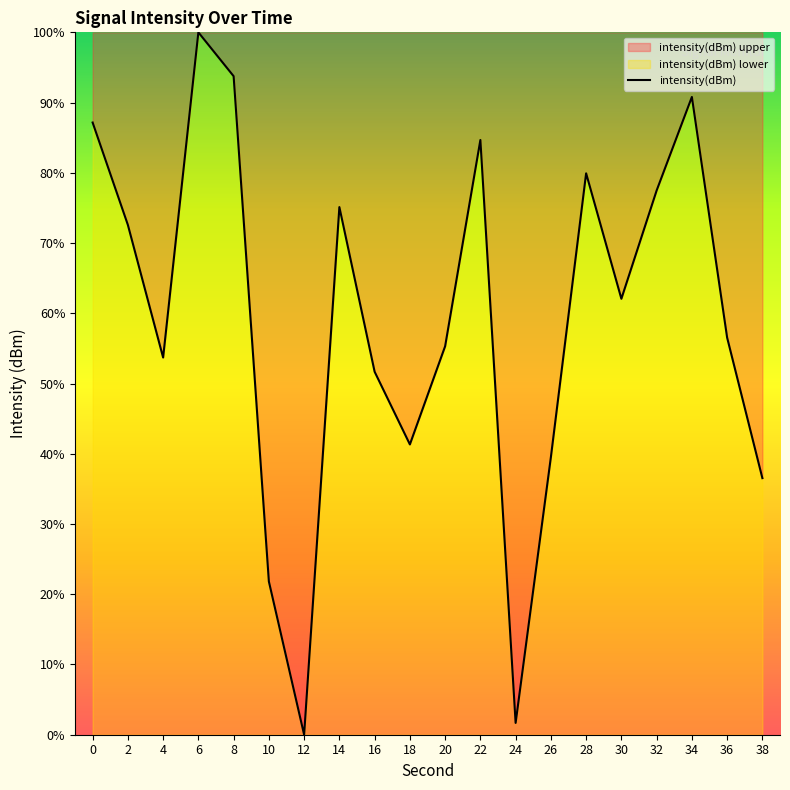

Reading right to left, extract all data points from this chart.

36.5	56.5	90.8	77.5	62.1	79.9	39.5	1.7	84.7	55.3	41.3	51.7	75.1	0.0	21.8	93.8	100.0	53.7	72.6	87.2